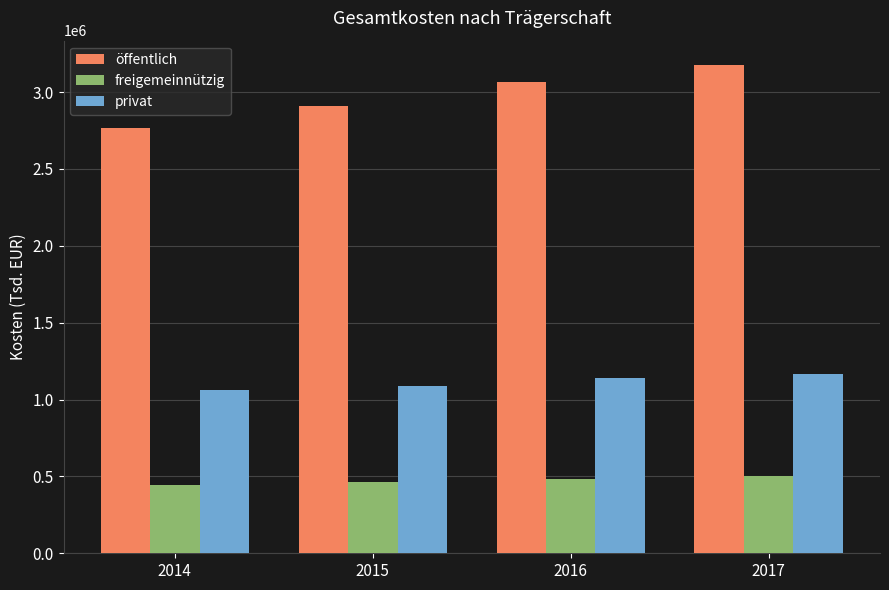

At which label does öffentlich first exceed 3066986?

2016